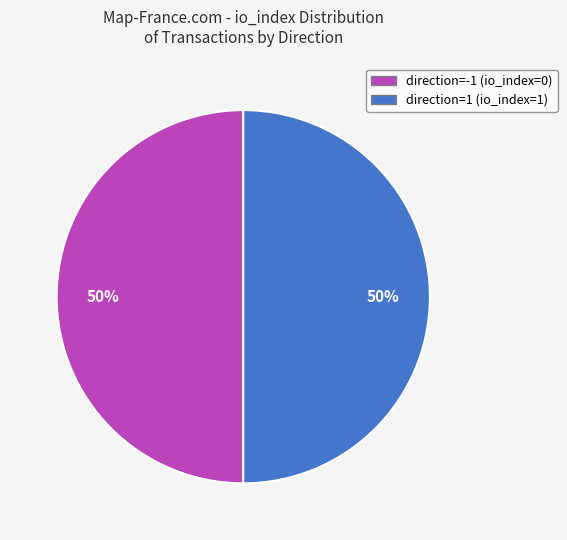

Combined, do direction=-1 (io_index=0) and direction=1 (io_index=1) account for over 50%?

Yes